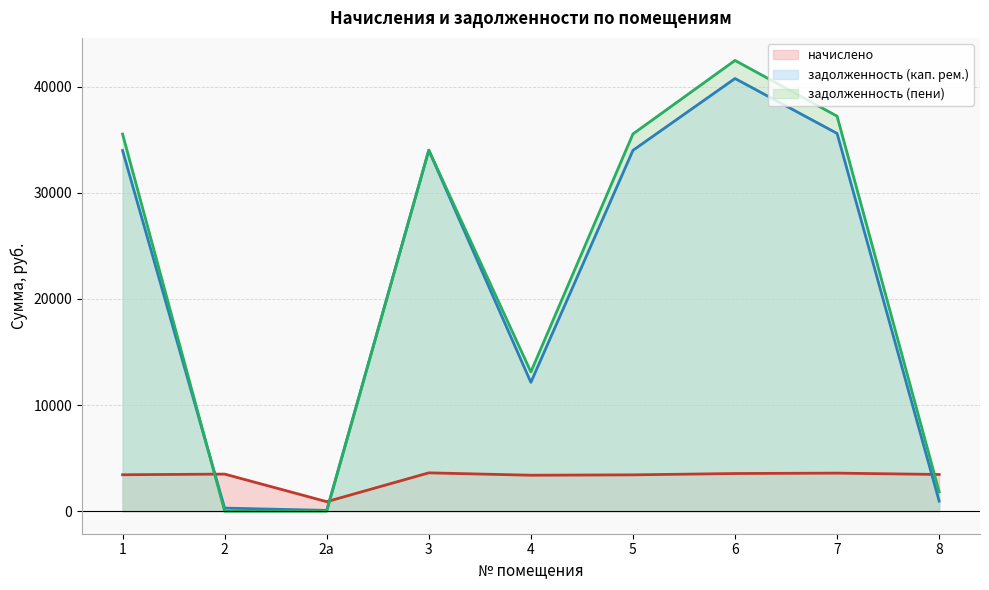

What value does the задолженность (пени) series have at 7?

37224.3